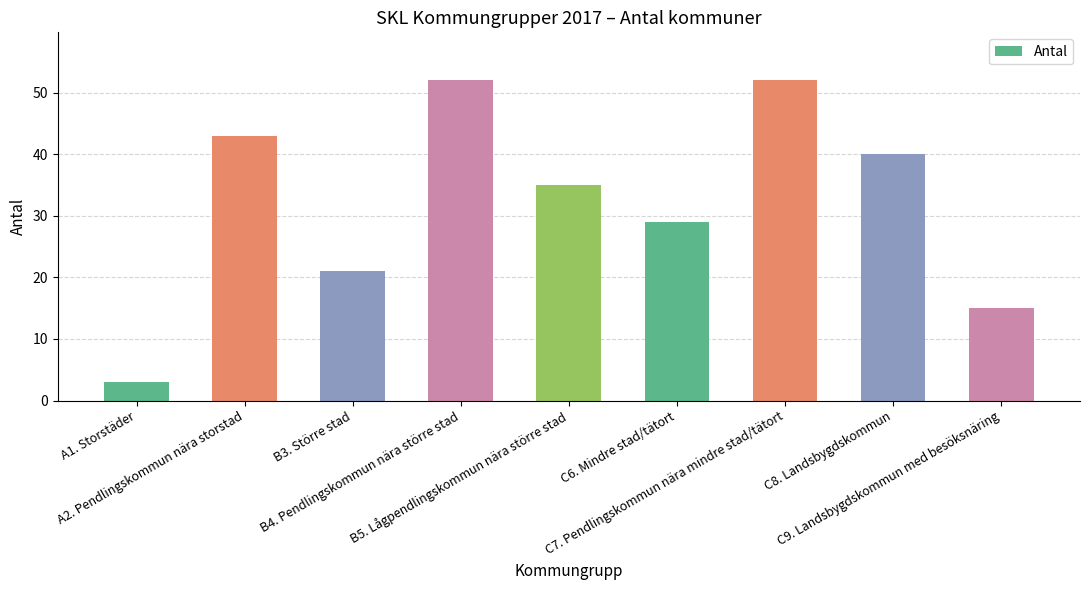

Where is the data nearest to the value 27?

C6. Mindre stad/tätort